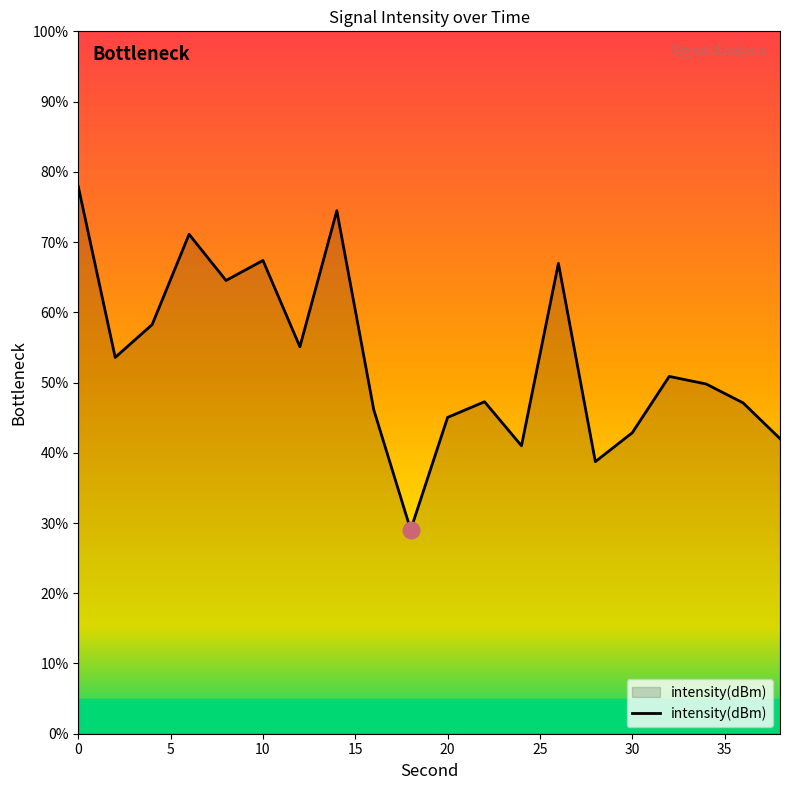

What is the greatest value displayed?

77.9